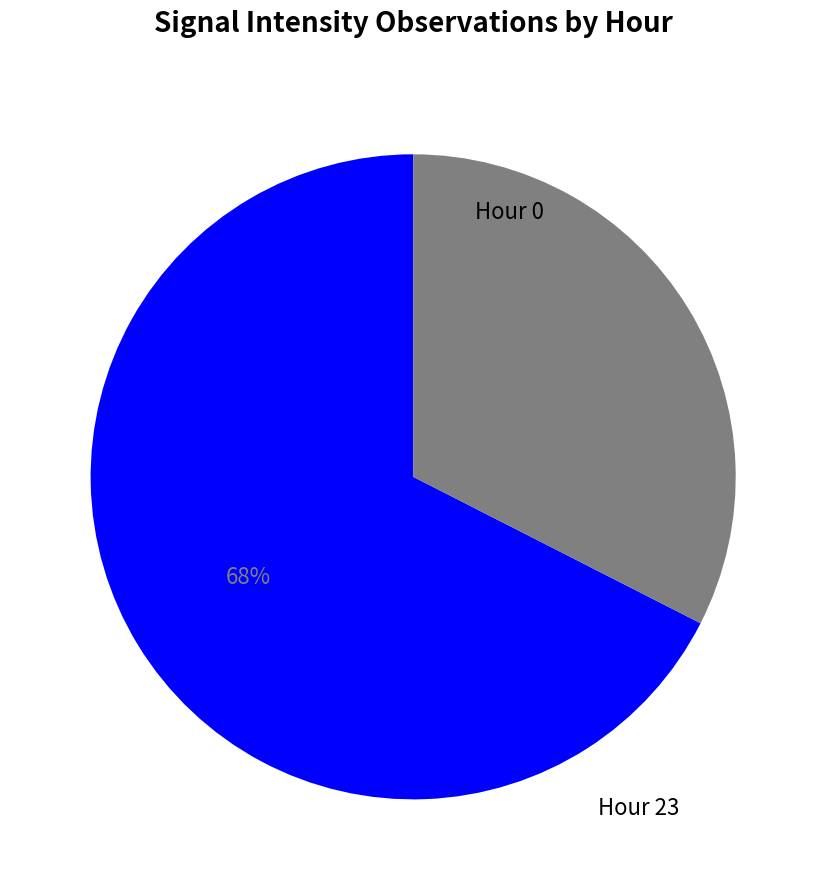

Which slice is the largest?

Hour 23